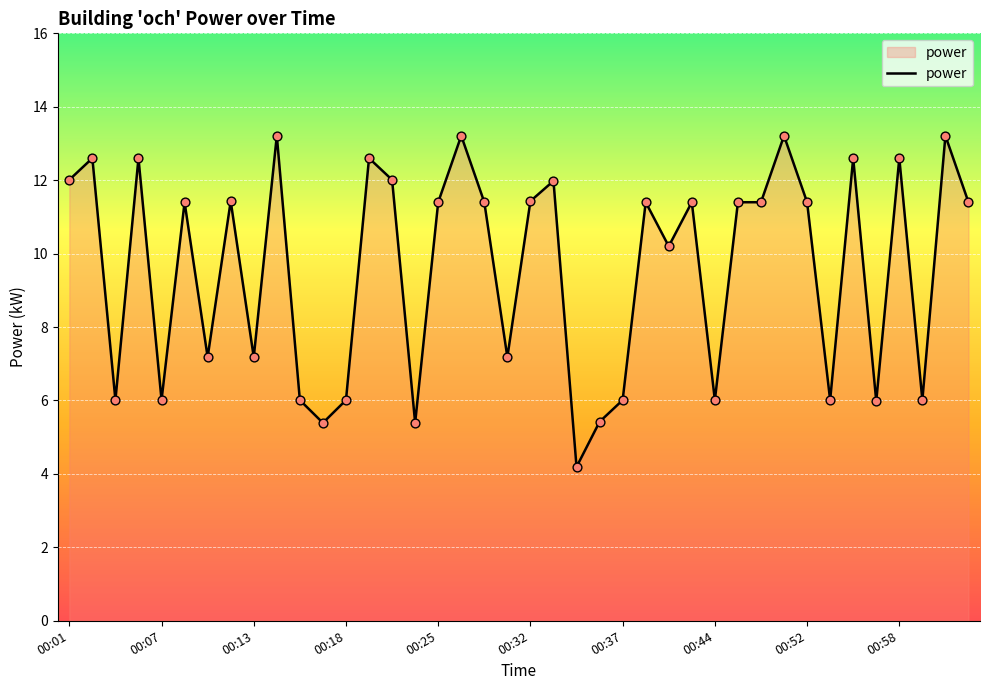

What is the difference between the maximum and minimum values?

9.0